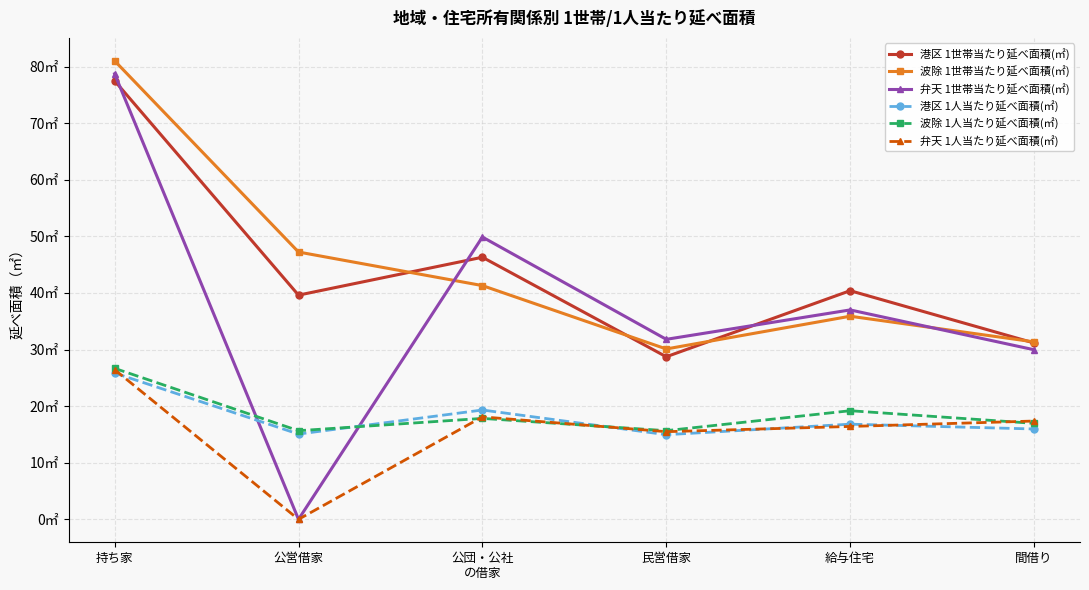

Is it true that 港区 1世帯当たり延べ面積(㎡) equals 31.2 at 間借り?

True